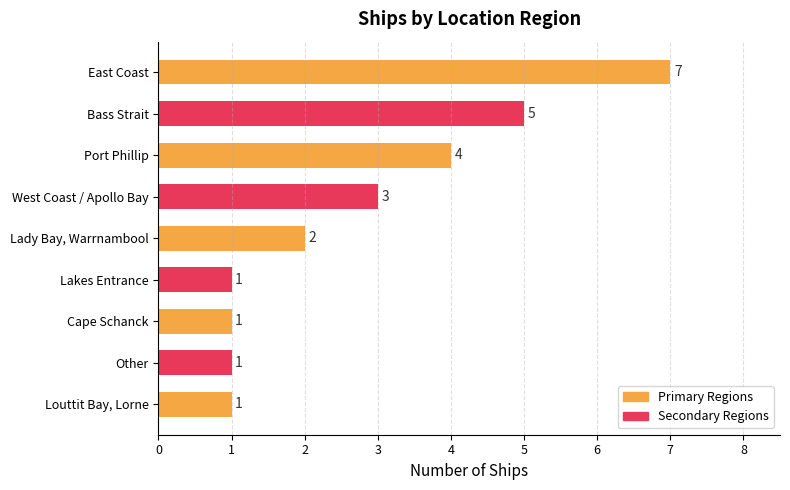

What is the difference between the values at Bass Strait and Lady Bay, Warrnambool?

3